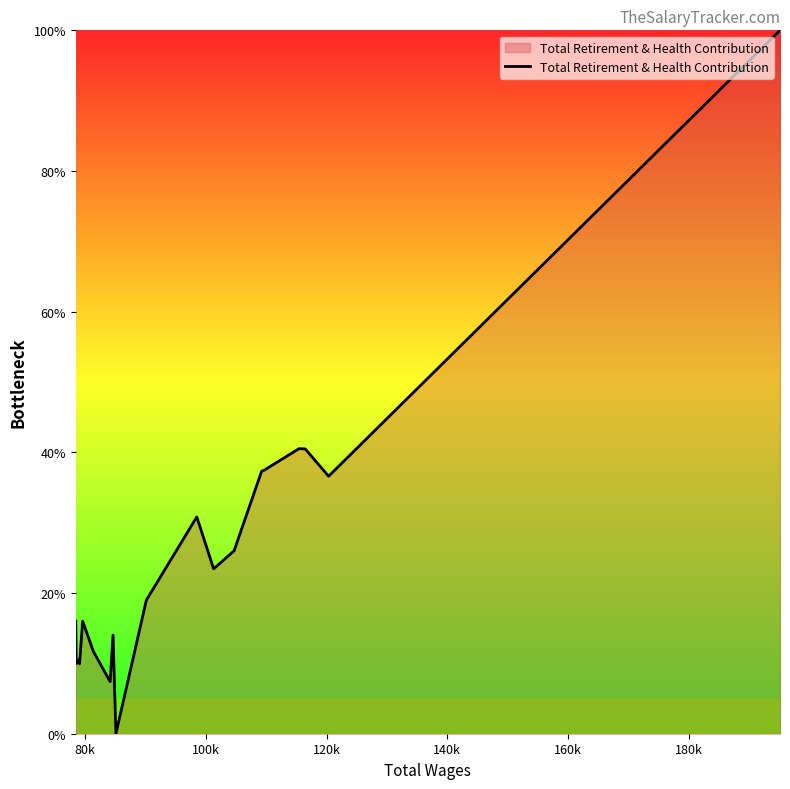

How many values are below 18?

10